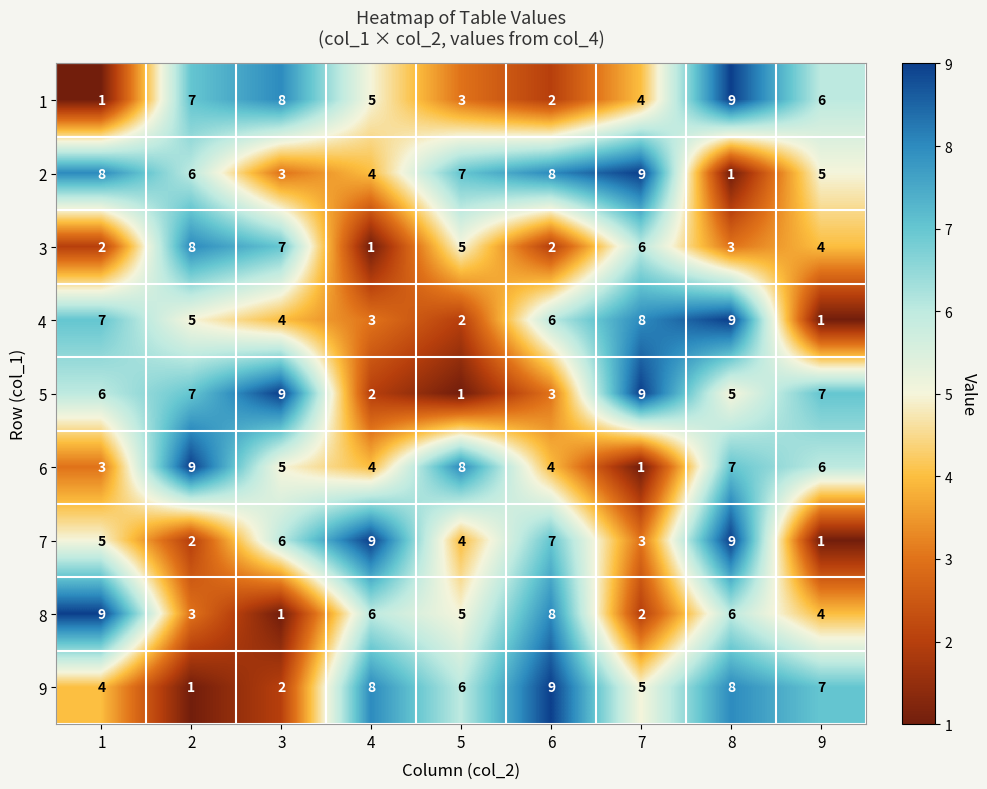

What is the total value across all series at 2?

48